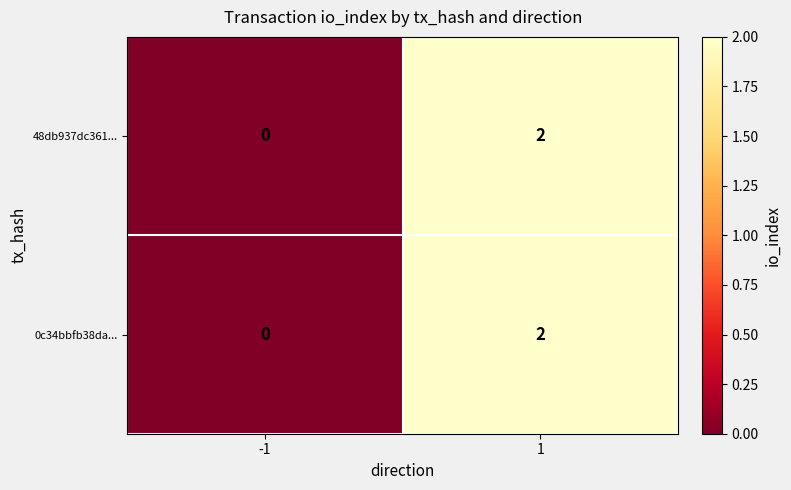

At how many categories does at least one series exceed 1?

1